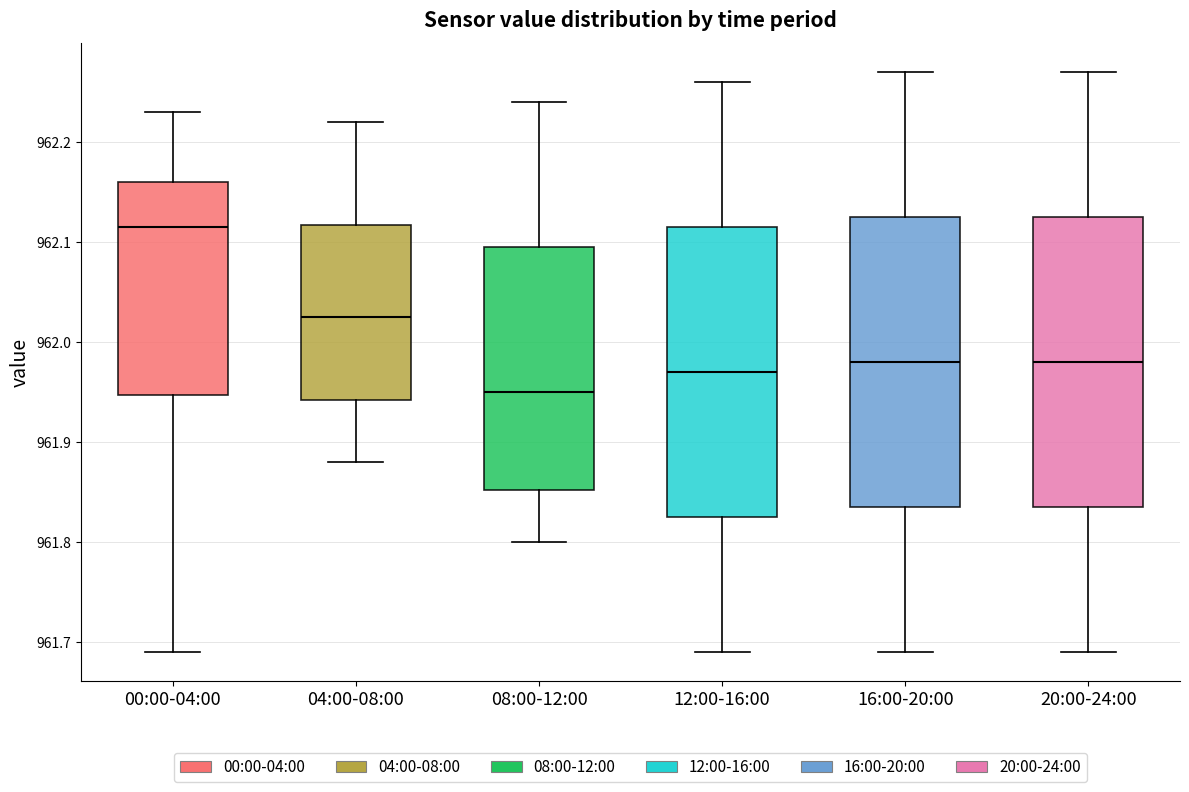

Reading left to right, read every box against the y-axis: the position of its median line, the range the box covers, and the ends of its whiskers. The values are not printed on the chart, so give them approximately, as read against the axis.

00:00-04:00: median 962.12, box 961.95 to 962.16, whiskers 961.69 to 962.23
04:00-08:00: median 962.03, box 961.94 to 962.12, whiskers 961.88 to 962.22
08:00-12:00: median 961.95, box 961.85 to 962.10, whiskers 961.80 to 962.24
12:00-16:00: median 961.97, box 961.83 to 962.12, whiskers 961.69 to 962.26
16:00-20:00: median 961.98, box 961.84 to 962.13, whiskers 961.69 to 962.27
20:00-24:00: median 961.98, box 961.84 to 962.13, whiskers 961.69 to 962.27